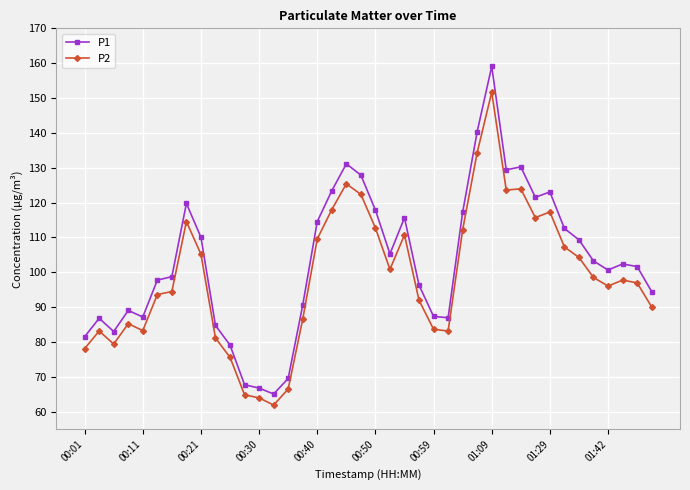

Which series has the largest range (max minus min)?

P1